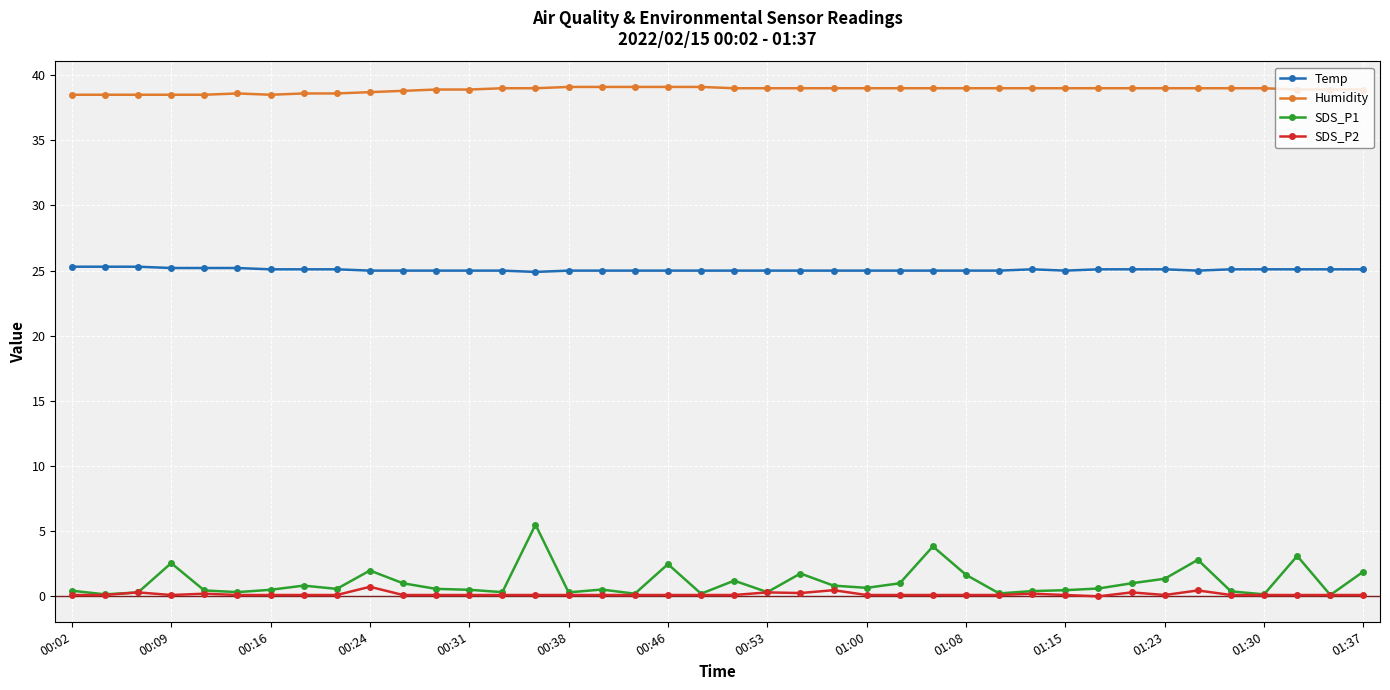

True or false: Temp and Humidity intersect in this chart.

False